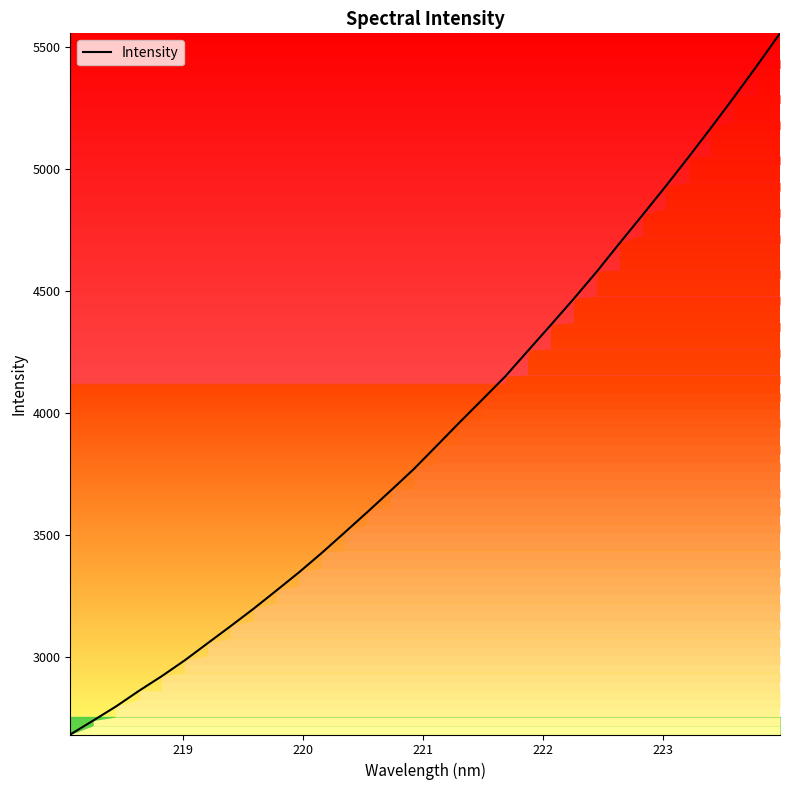

How many lines are shown in the chart?

1